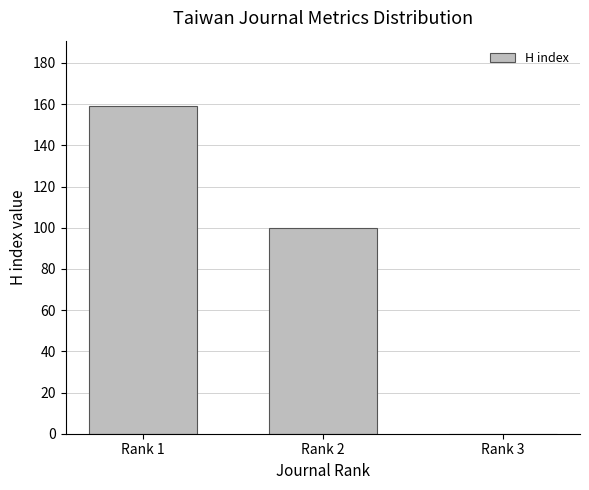

What is the sum of the values at Rank 3 and Rank 2?

100